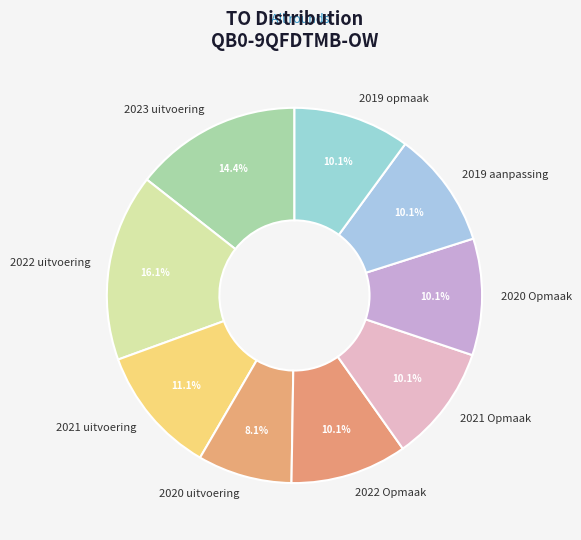

What is the ratio of the value at 2019 aanpassing to the value at 2022 uitvoering?

0.6